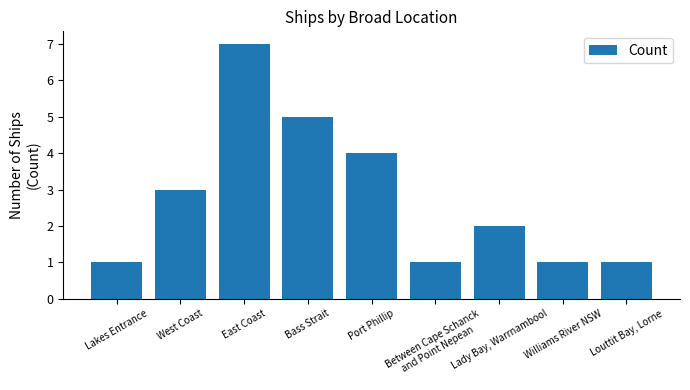

The value at East Coast is 3. True or false?

False